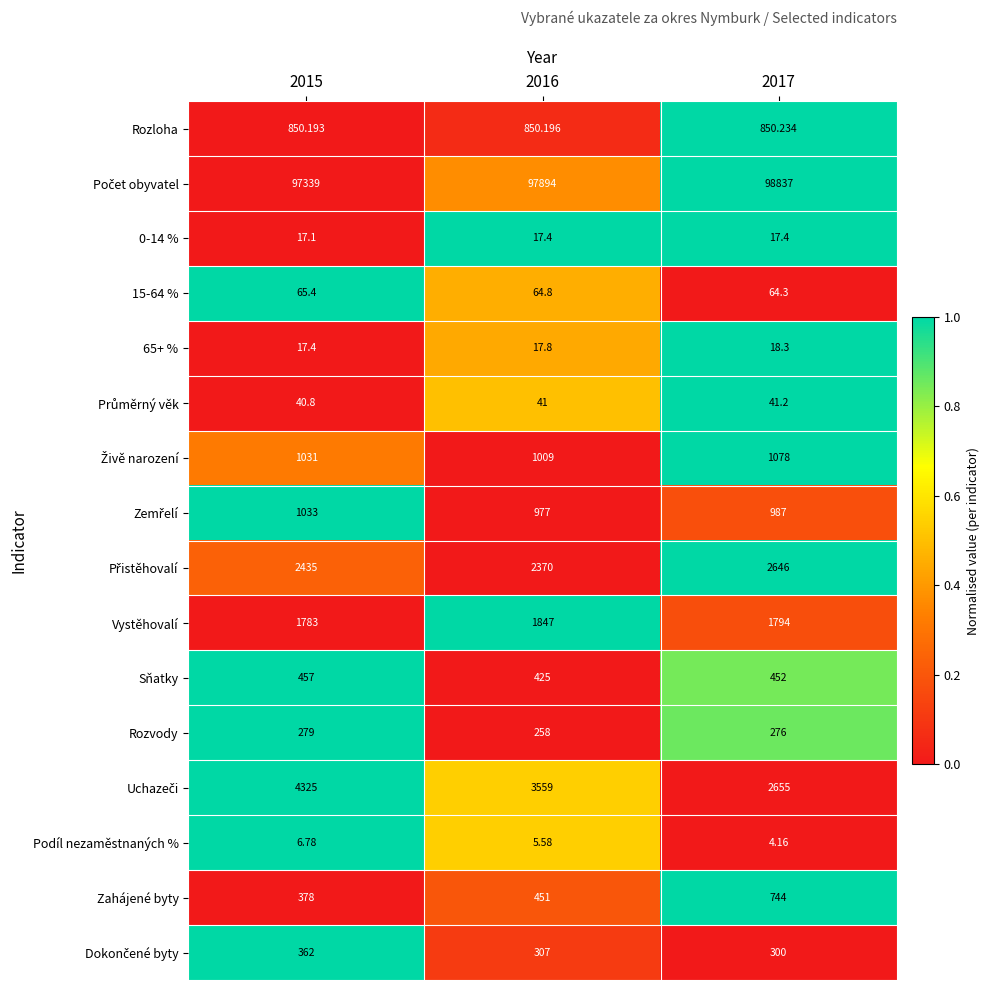

Count the number of data series in this chart.

16